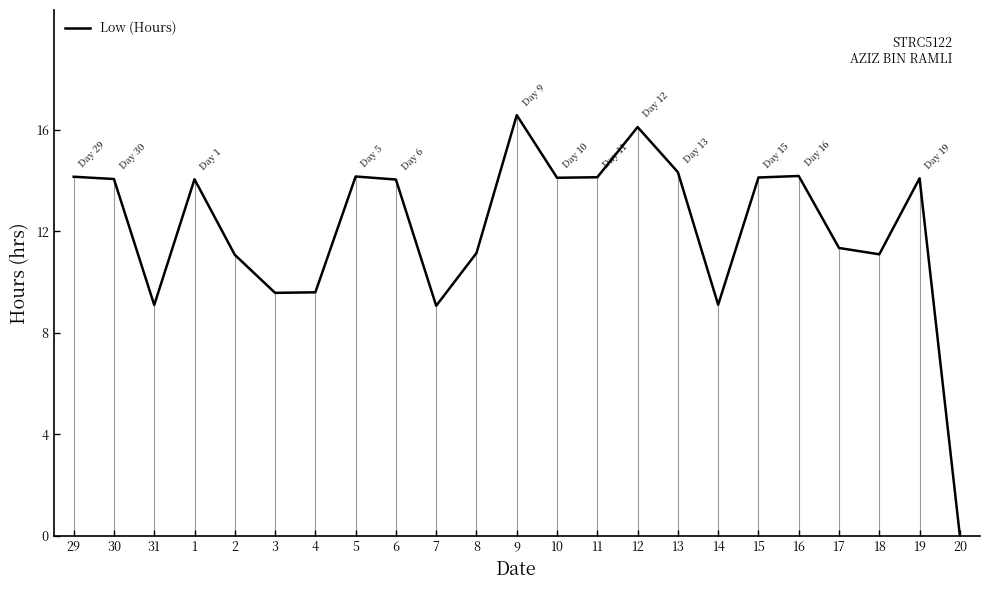

The chart shows a value of 15.8 at 2. True or false?

False